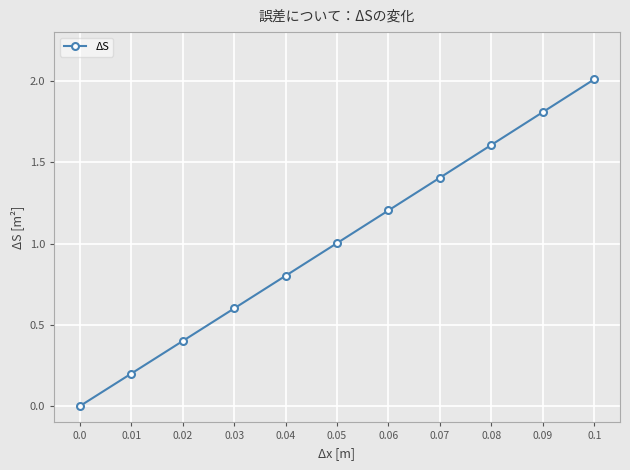

Rank the categories by value from lowest to highest.

0.0, 0.01, 0.02, 0.03, 0.04, 0.05, 0.06, 0.07, 0.08, 0.09, 0.1